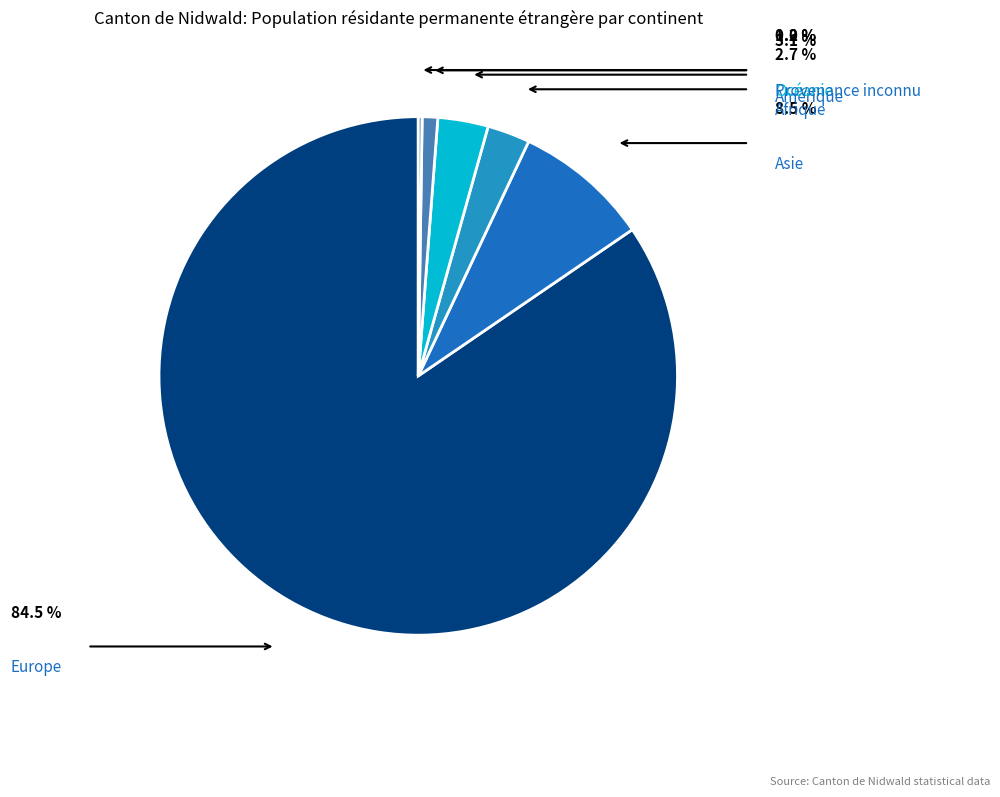

The Europe slice represents 85% of the pie. True or false?

True